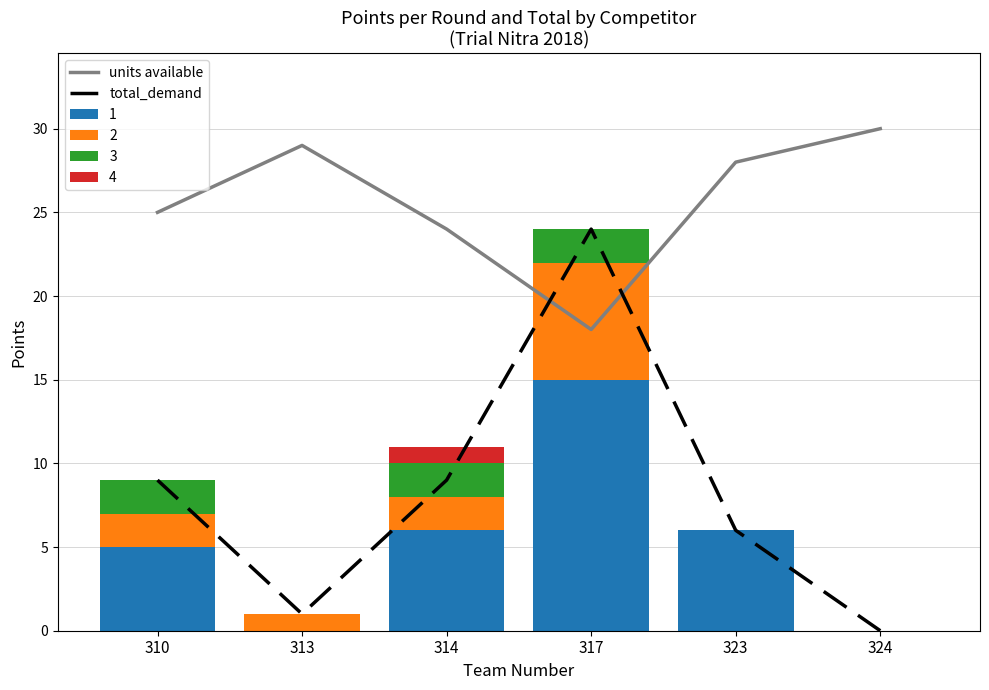

What is the difference between the maximum and minimum values in the units available series?

12